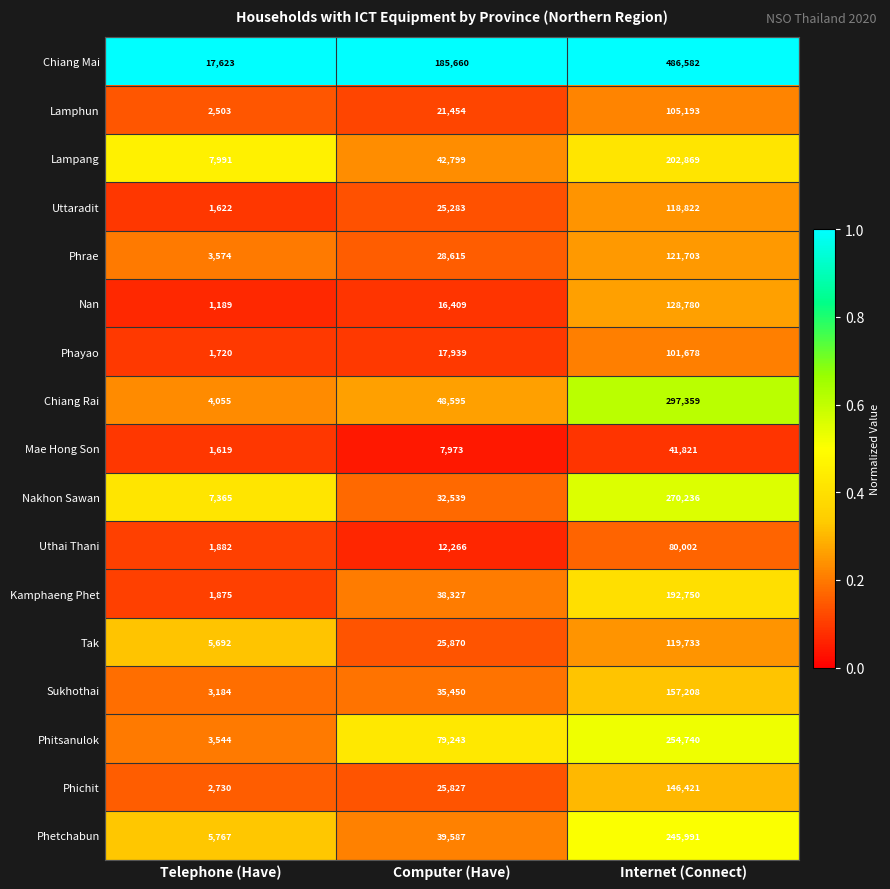

What is the difference between the highest and lowest values at Internet (Connect)?

444761